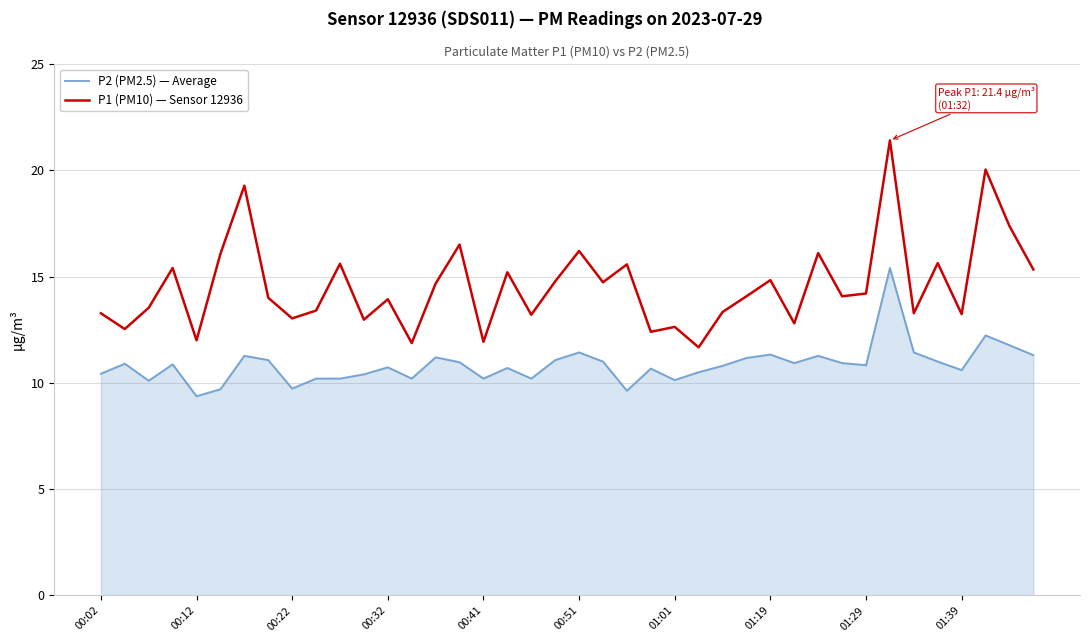

Rank the series by their average value, from highest to lowest.

P1 (PM10) — Sensor 12936, P2 (PM2.5) — Average